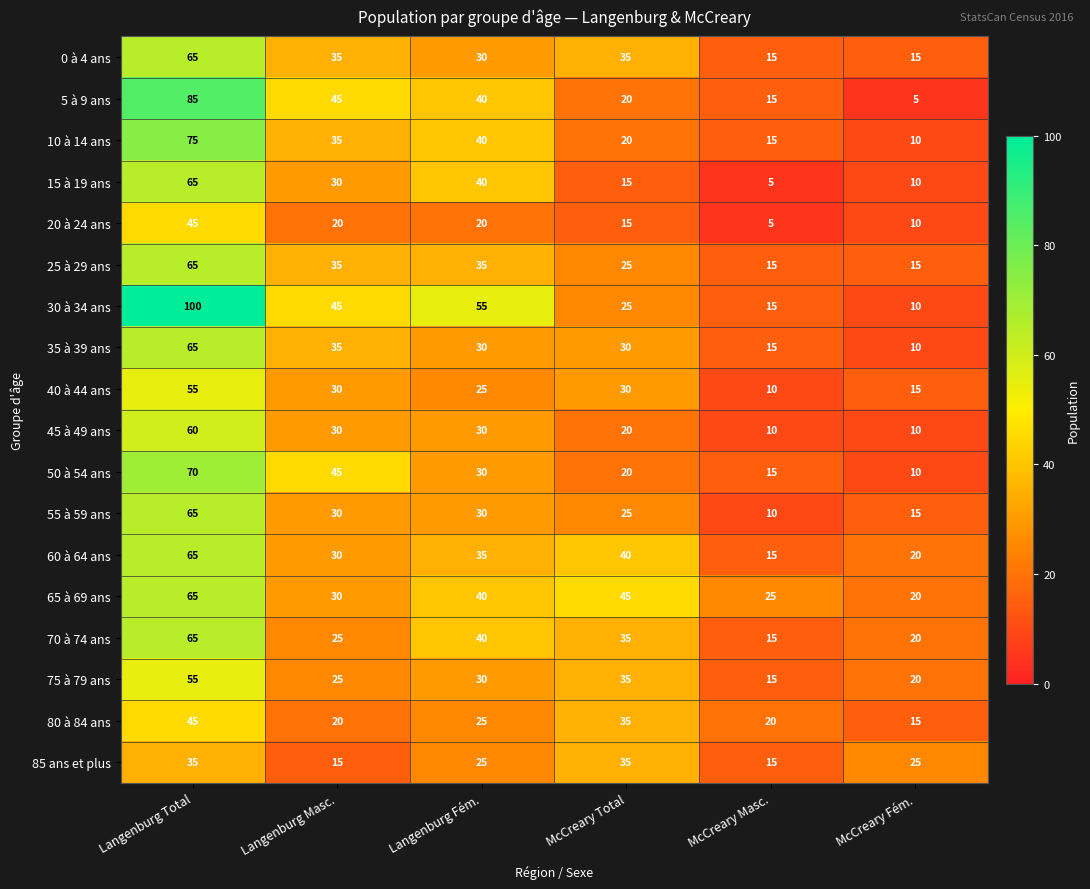

How many categories are shown in the chart?

6